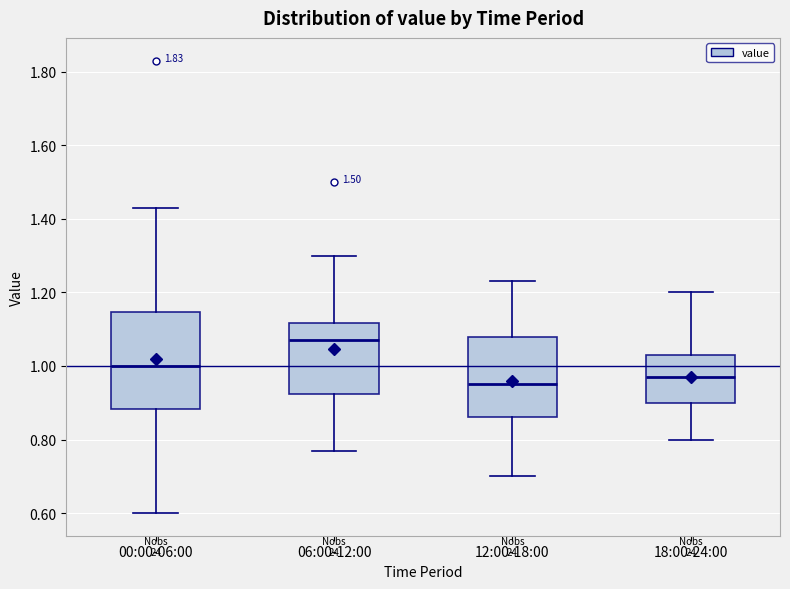

Where does the lower whisker of the box for 18:00-24:00 end on the y-axis? The values are not printed on the chart, so give them approximately, as read against the axis.

0.80